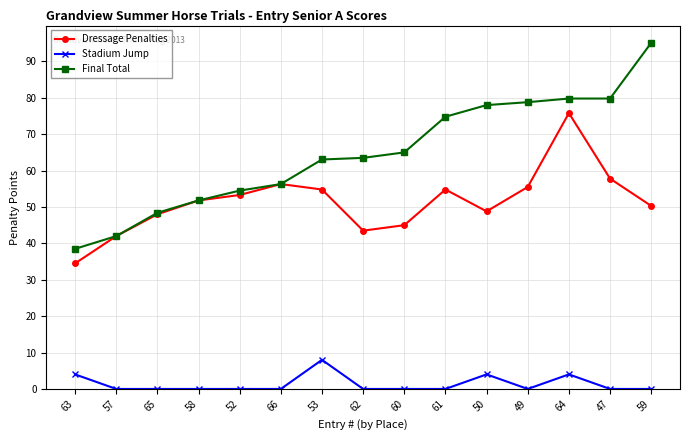

List the series in order of their peak value, lowest first.

Stadium Jump, Dressage Penalties, Final Total